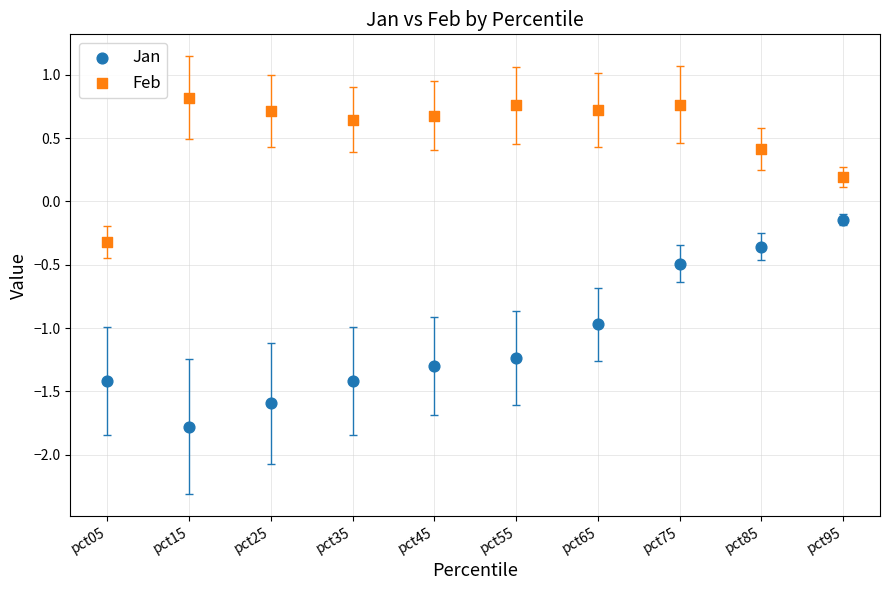

Which series reaches the maximum Y coordinate?

Feb